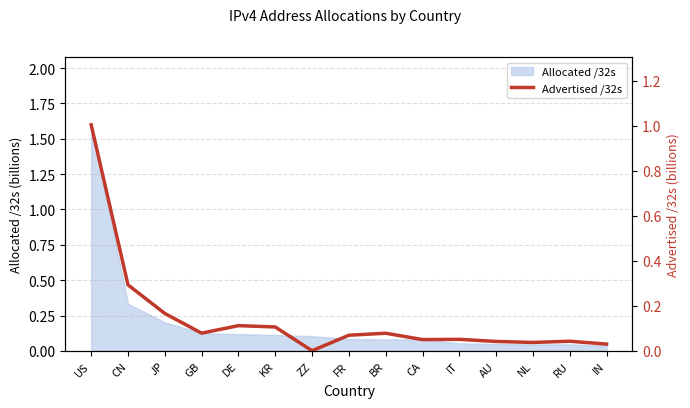

Which has a higher value, AU or JP?

JP